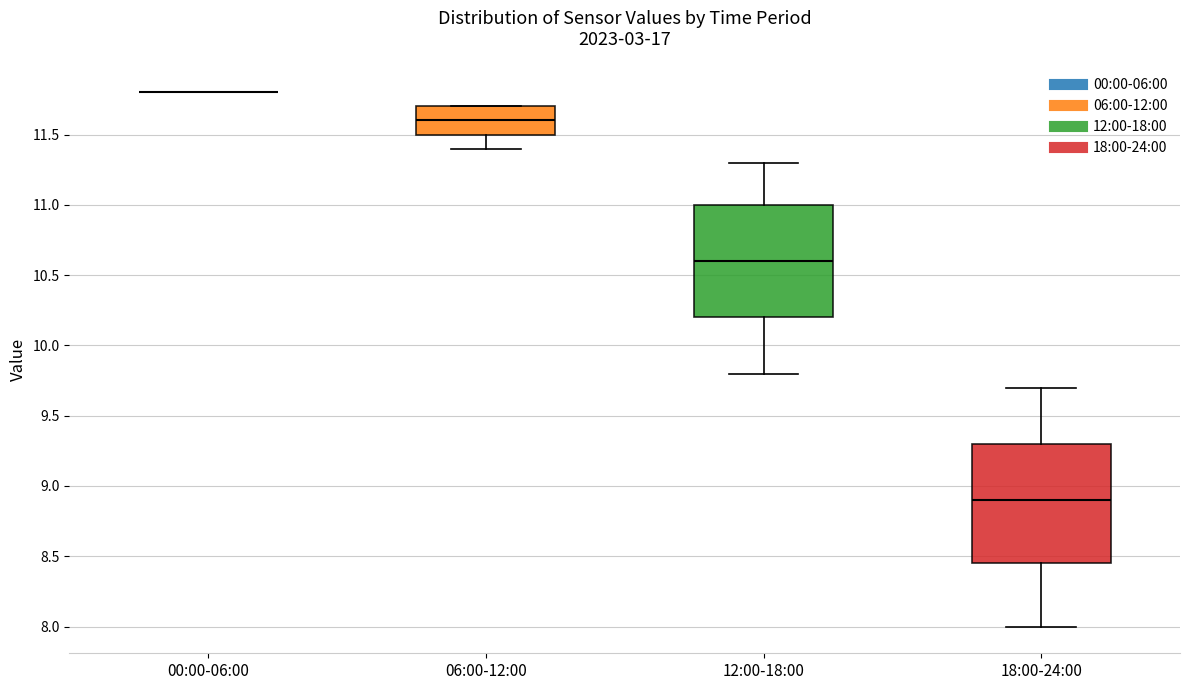

Reading left to right, read every box against the y-axis: the position of its median line, the range the box covers, and the ends of its whiskers. The values are not printed on the chart, so give them approximately, as read against the axis.

00:00-06:00: box collapsed to a line at 11.80, whiskers 11.80 to 11.80
06:00-12:00: median 11.60, box 11.50 to 11.70, whiskers 11.40 to 11.70
12:00-18:00: median 10.60, box 10.20 to 11.00, whiskers 9.80 to 11.30
18:00-24:00: median 8.90, box 8.45 to 9.30, whiskers 8.00 to 9.70